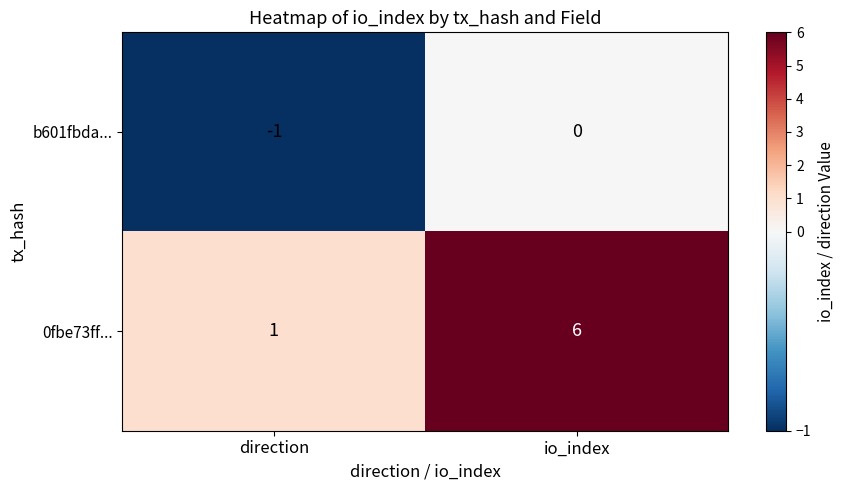

At io_index, list the series in order from largest to smallest.

0fbe73ff..., b601fbda...